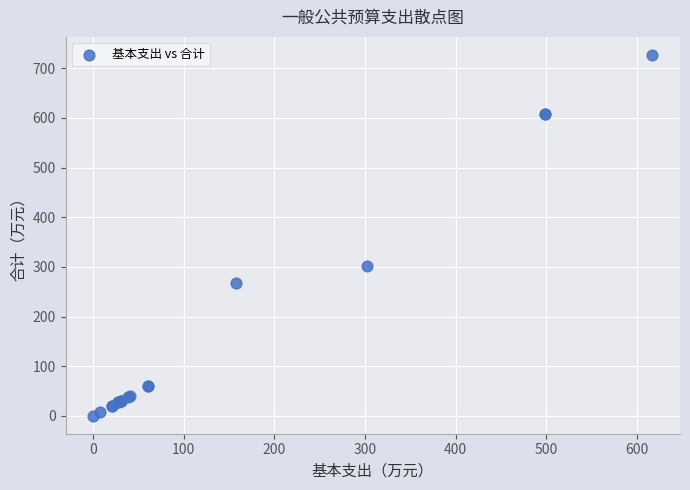

What Y value in the scatter plot is closest to 363?

302.5